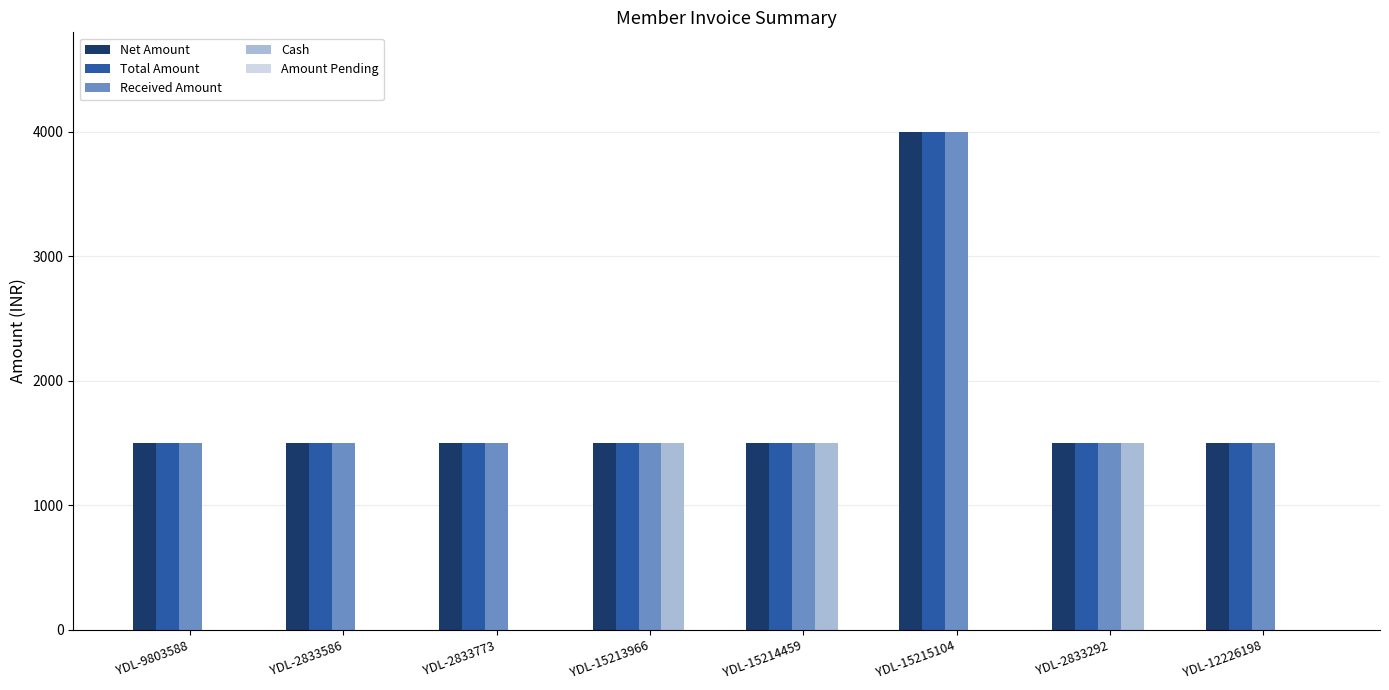

What is the sum of all Total Amount values?

14492